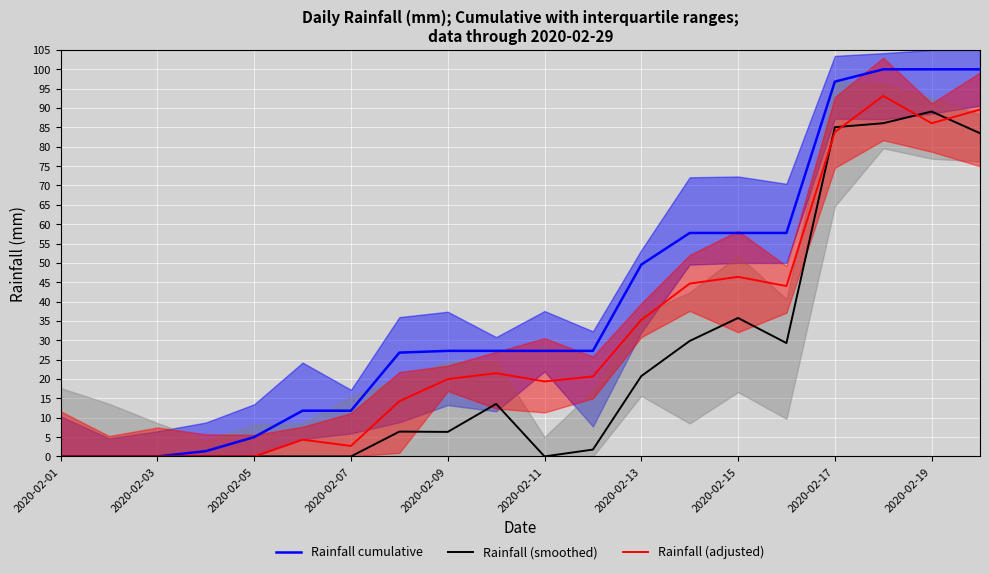

What is the difference between the maximum and minimum values in the Rainfall cumulative series?

100.0